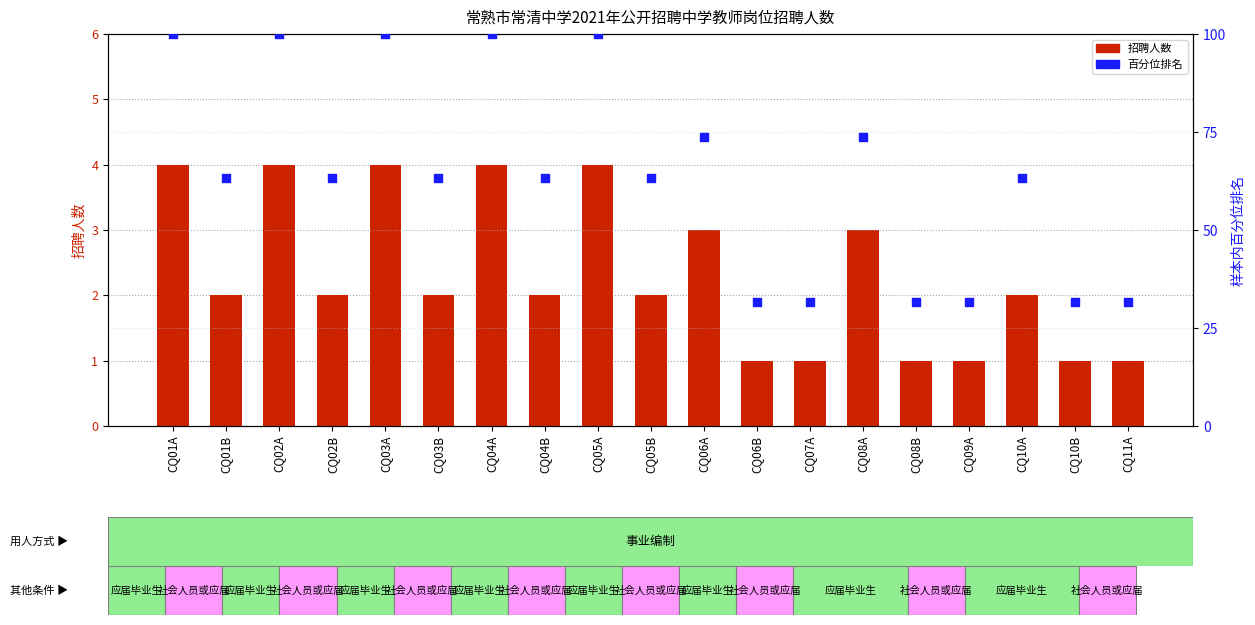

At which category is the sum across all series the highest?

CQ01A